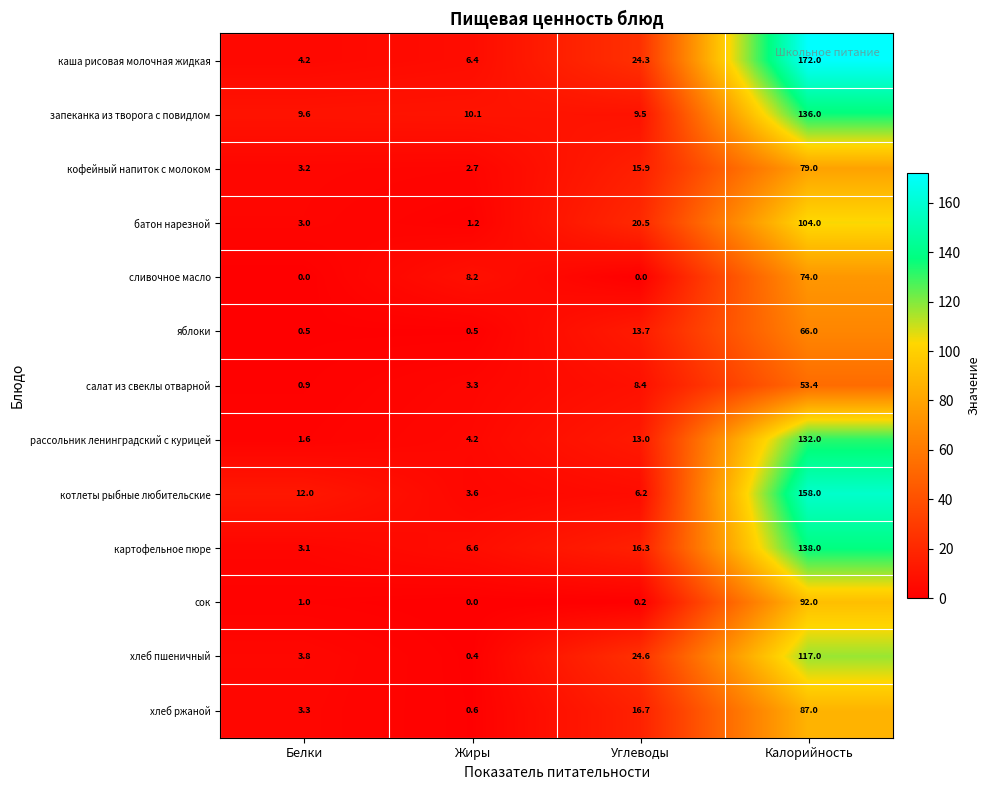

Where is батон нарезной nearest to the value 52?

Углеводы